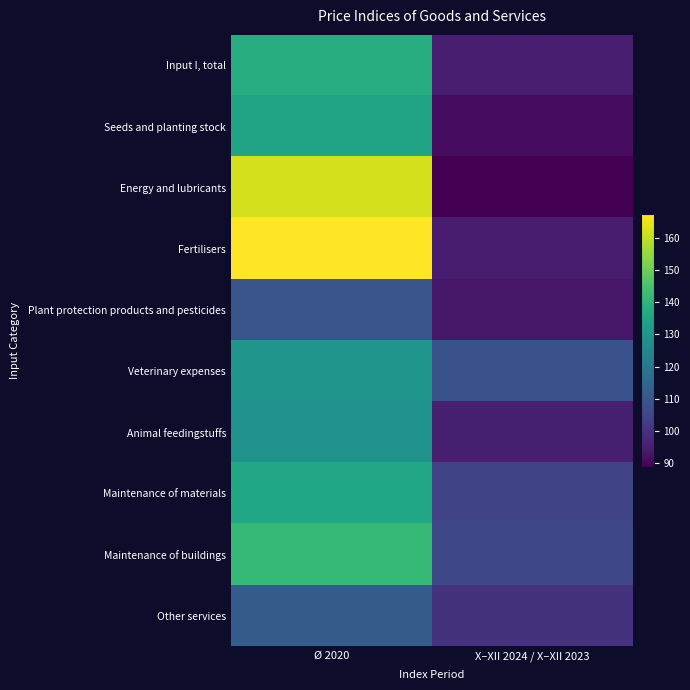

Which label corresponds to the largest value in the chart?

Ø 2020